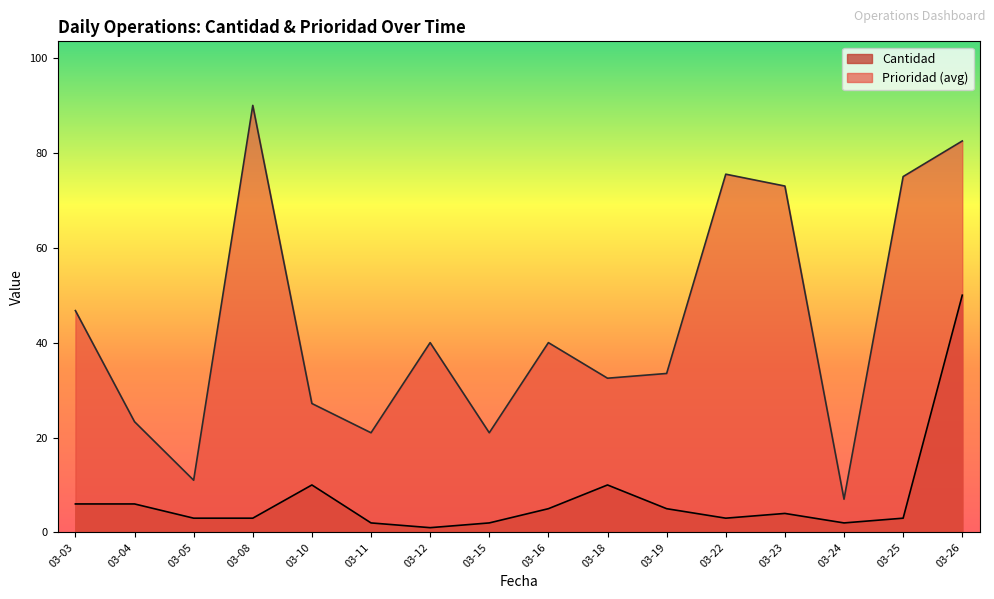

Between 2021-03-05 and 2021-03-03, which series saw the biggest shift?

Prioridad